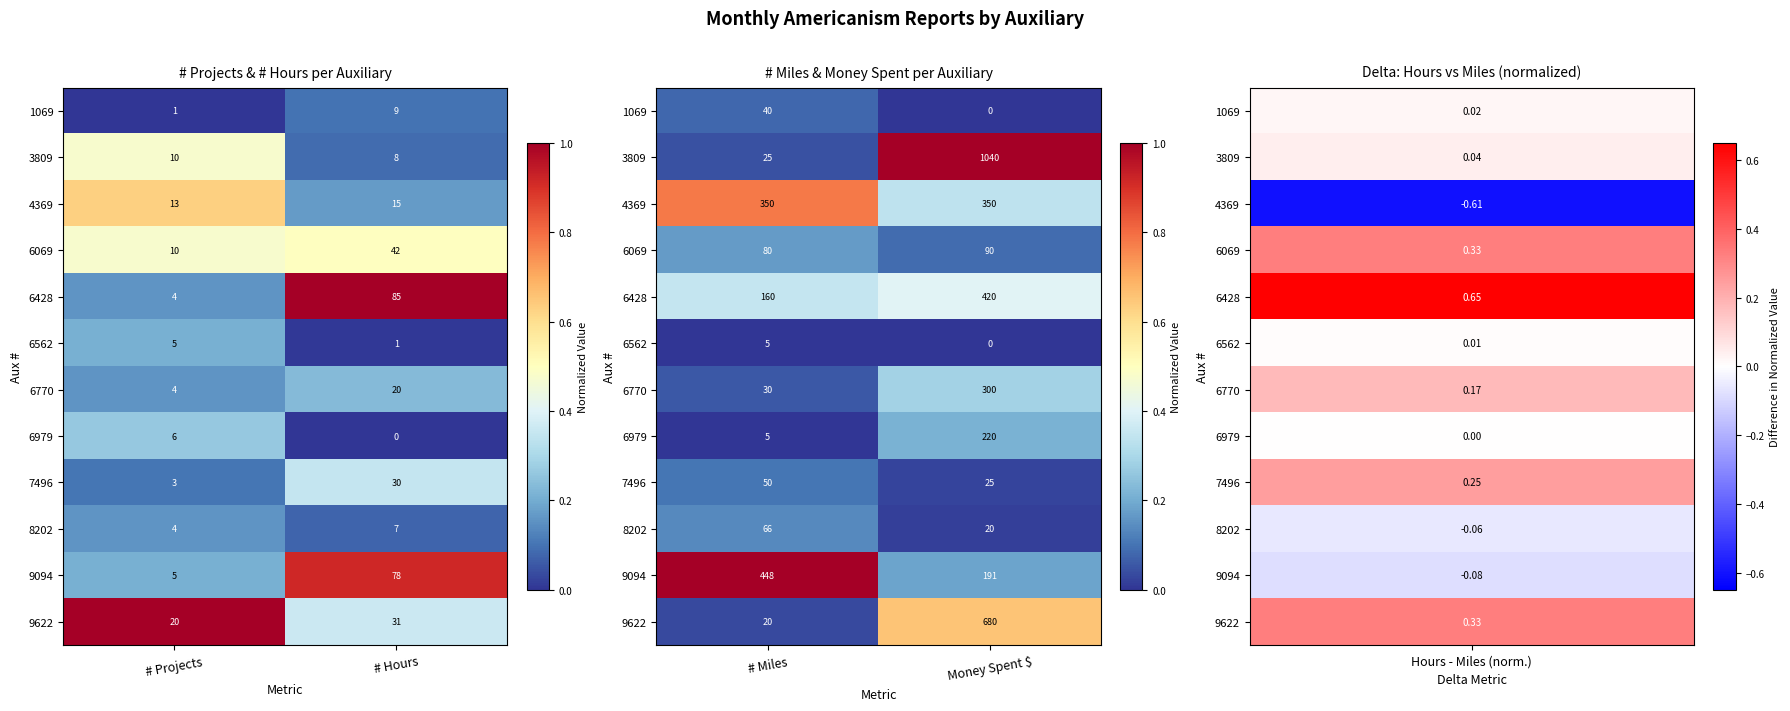

List the labels in order of 8202 value, smallest first.

Money Spent $, # Miles